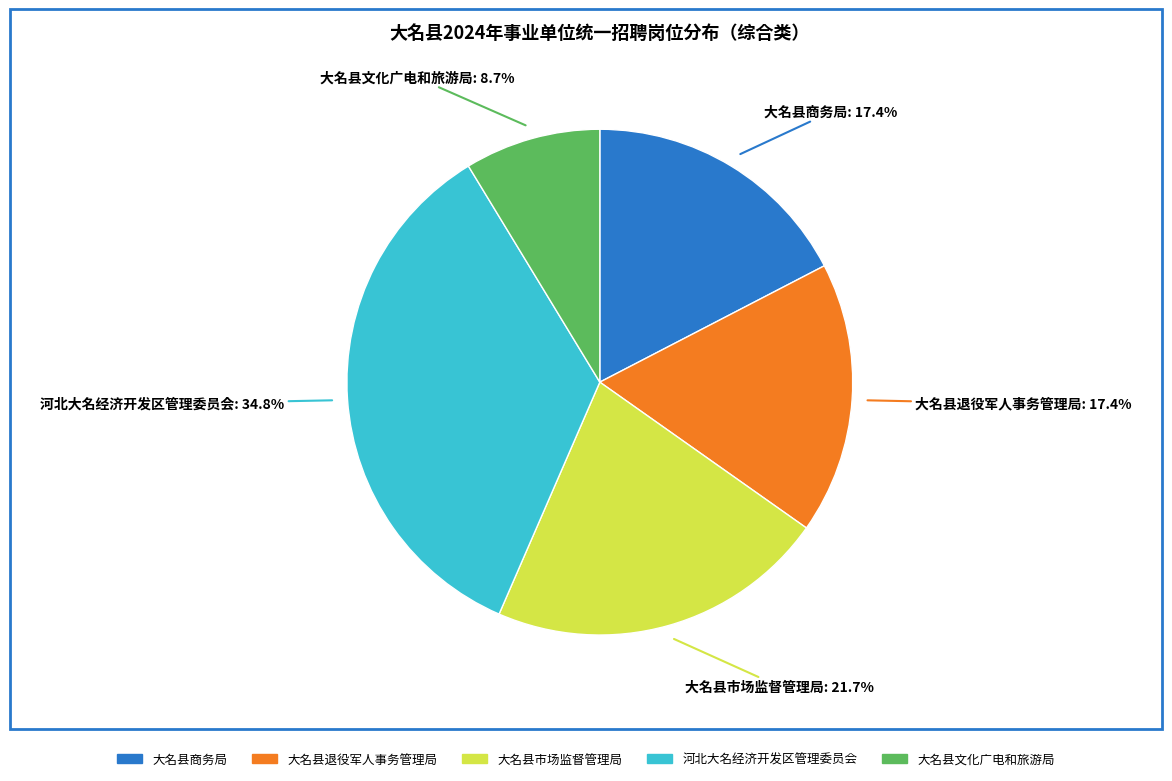

Do 河北大名经济开发区管理委员会 and 大名县商务局 together represent more than half of the pie?

Yes